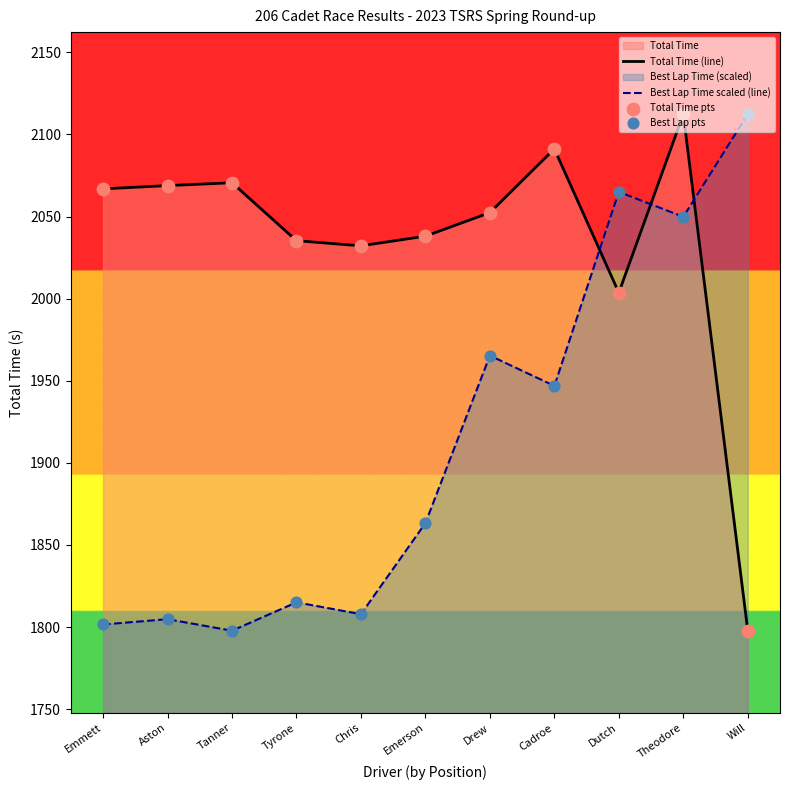

Which series has the largest total across all categories?

Total Time (line)